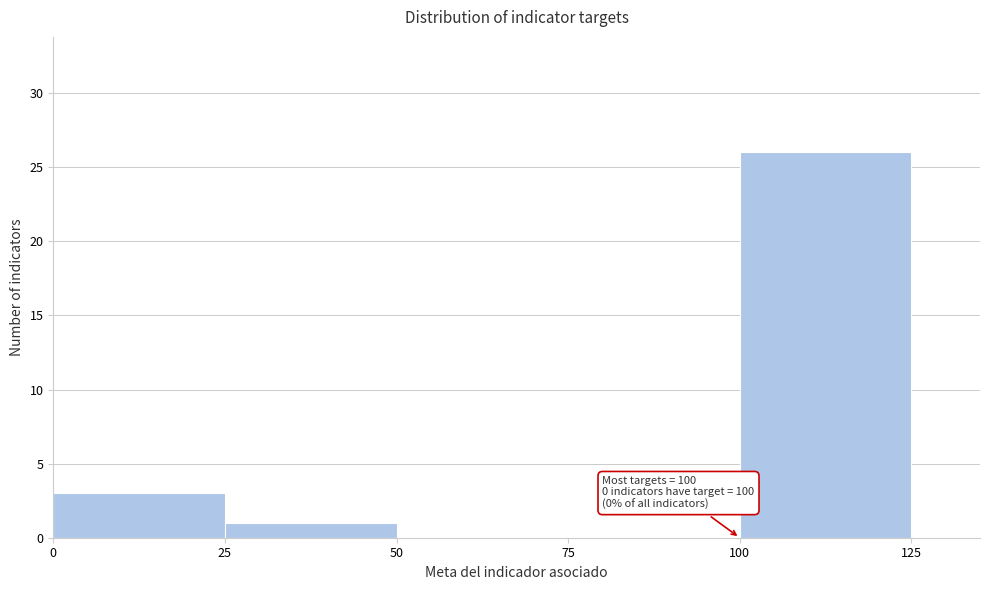

Over which range of the x-axis is the bar tallest?

100 to 125